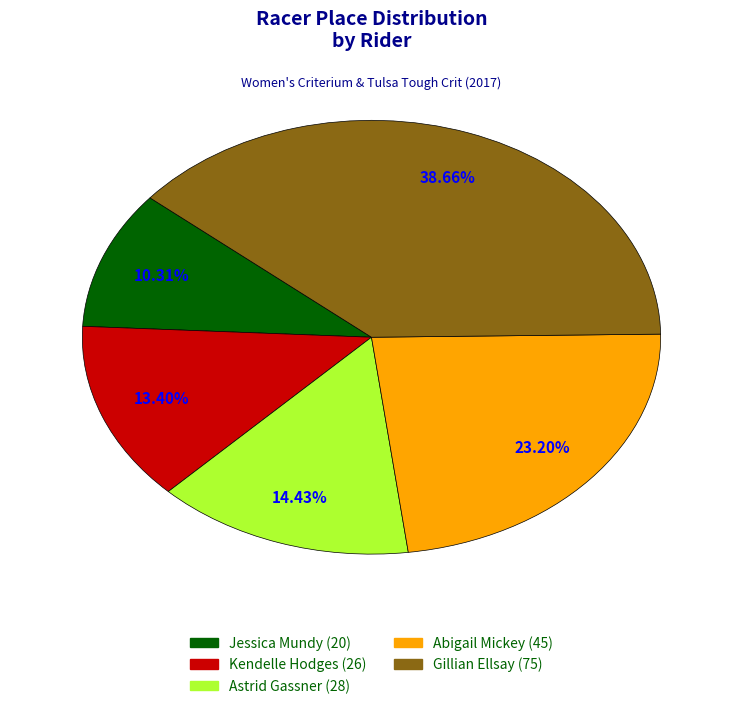

How many slices are in this pie chart?

5